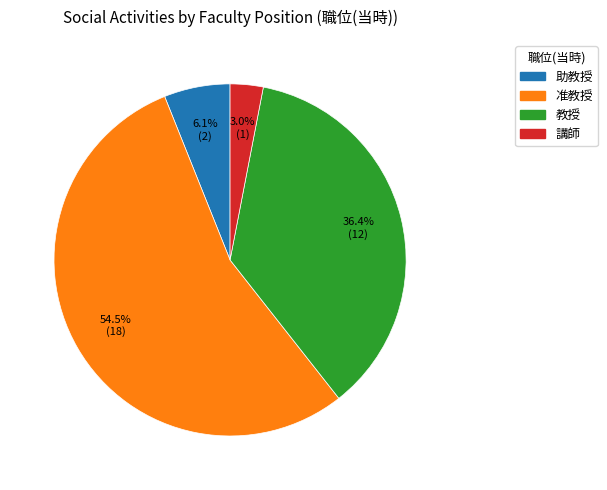

Count the number of slices in the pie.

4